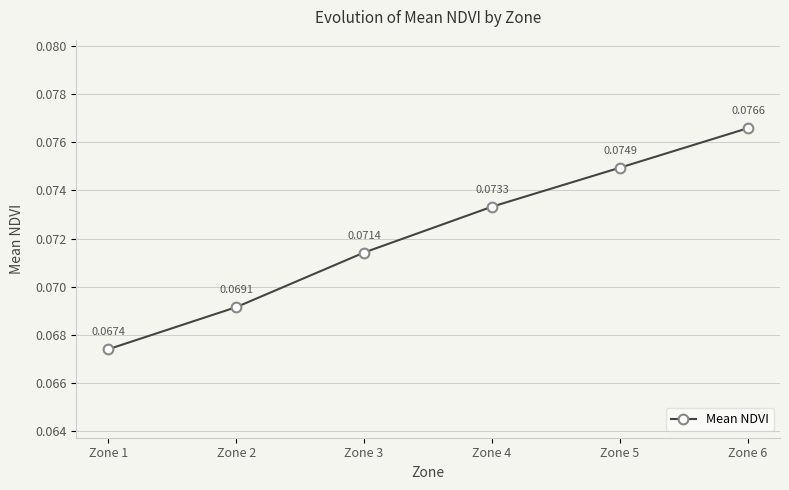

What is the sum of all values?

0.4